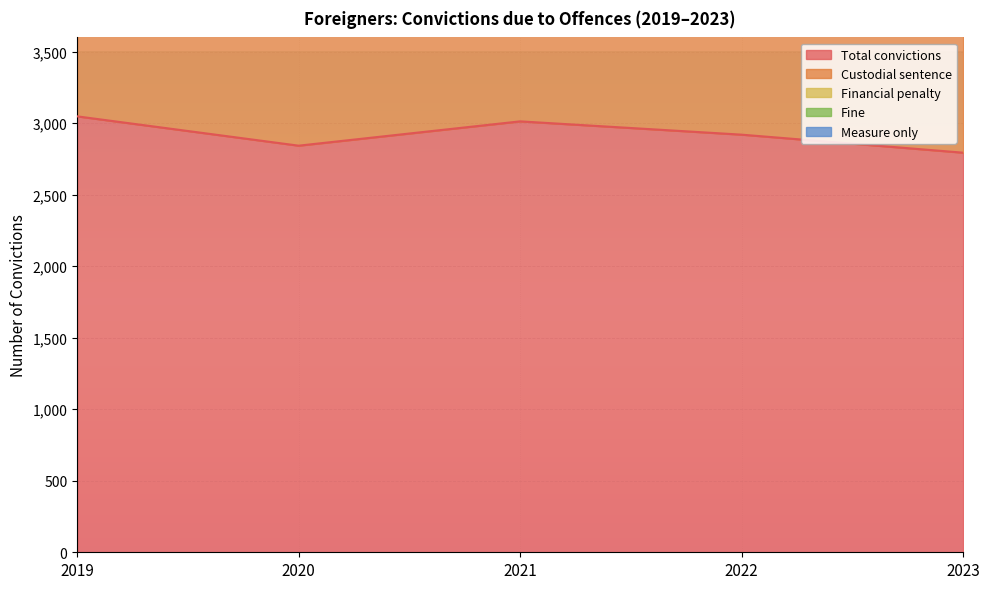

True or false: Measure only has more than 0 points higher than both neighbors.

False